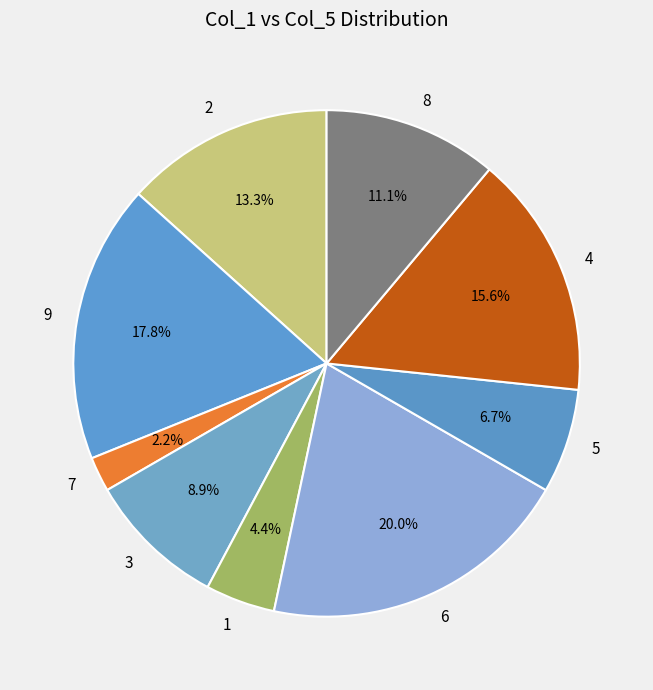

Is there any slice that represents more than half of the pie?

No